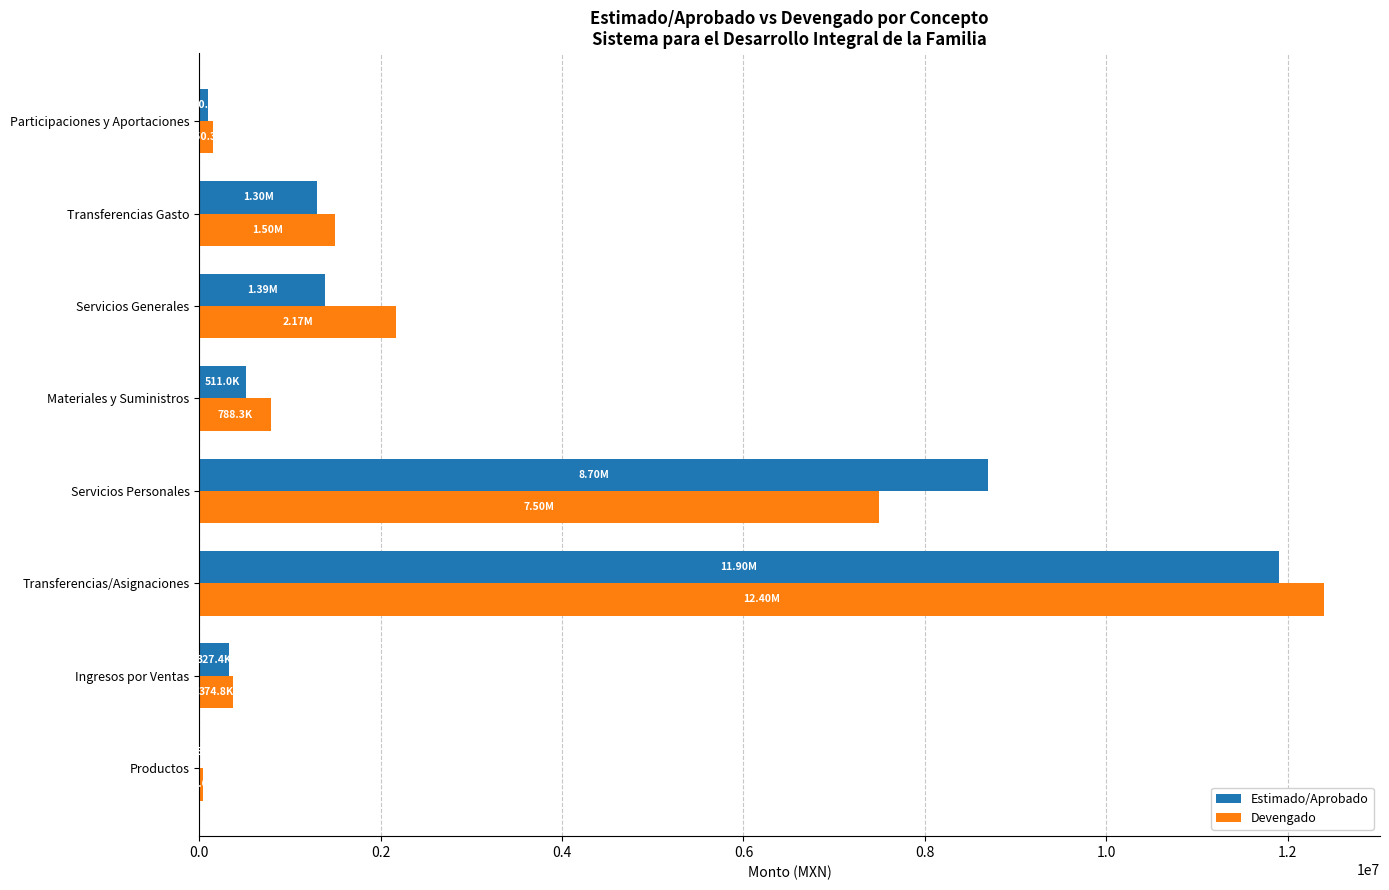

Which label corresponds to the largest value in the chart?

Transferencias/Asignaciones